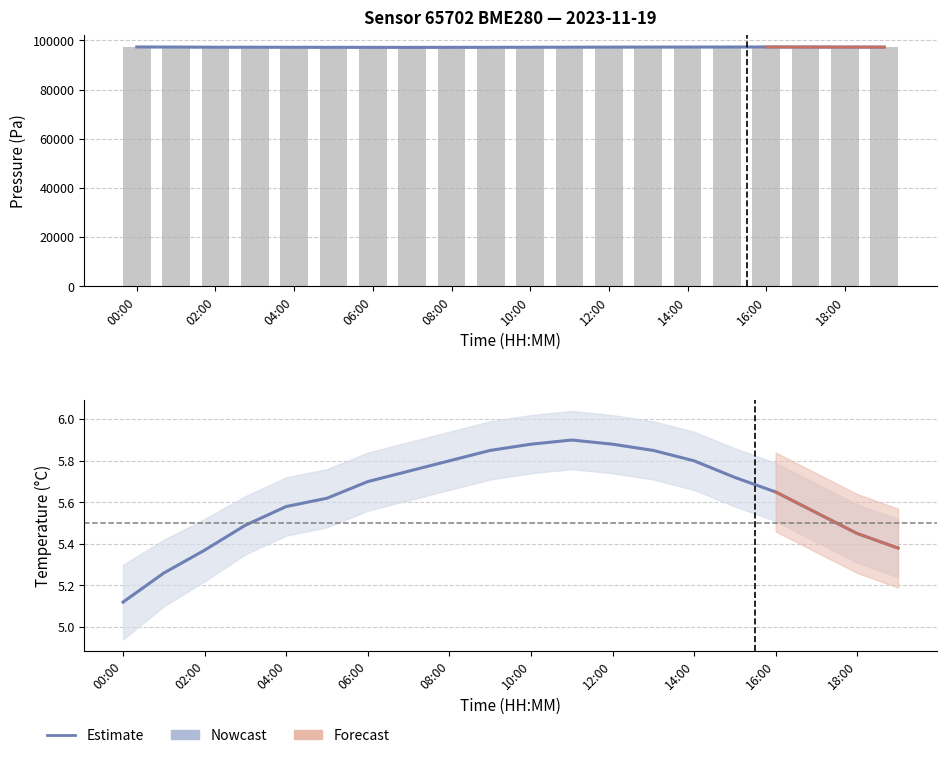

What is the sum of the pressure values at 00:00 and 11:00?

194533.1